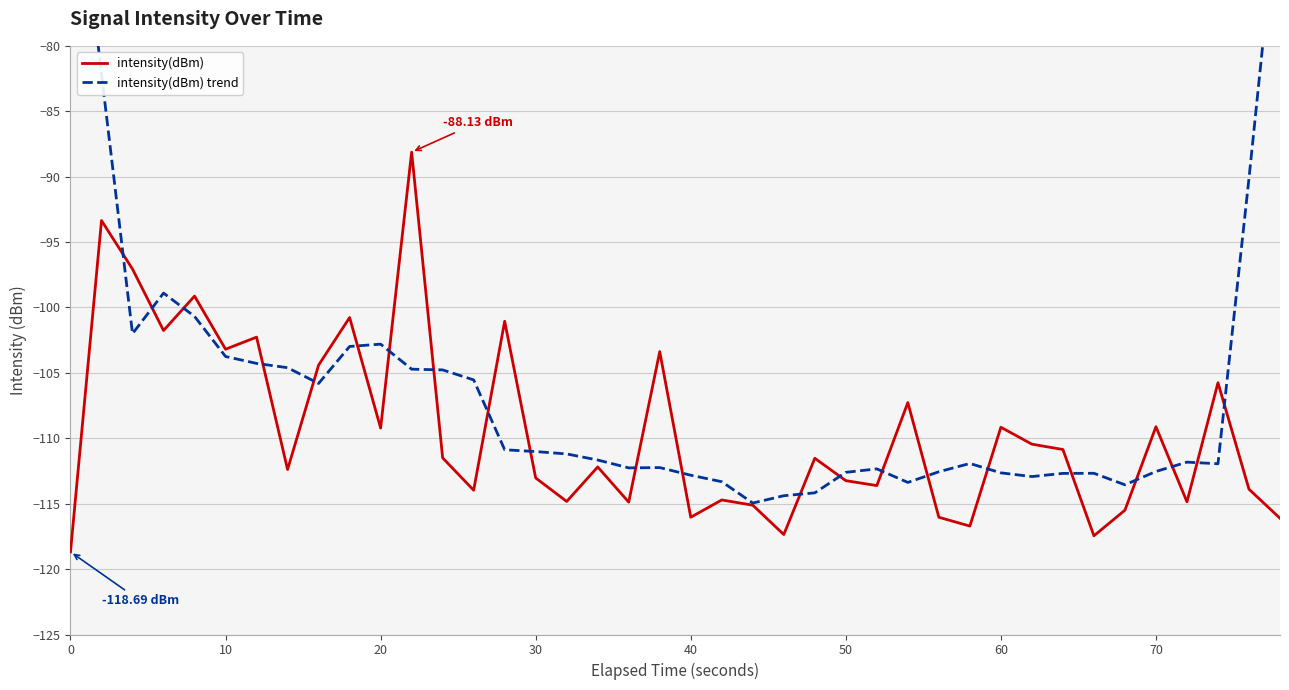

How many interior local peaks does the intensity(dBm) trend series have?

7